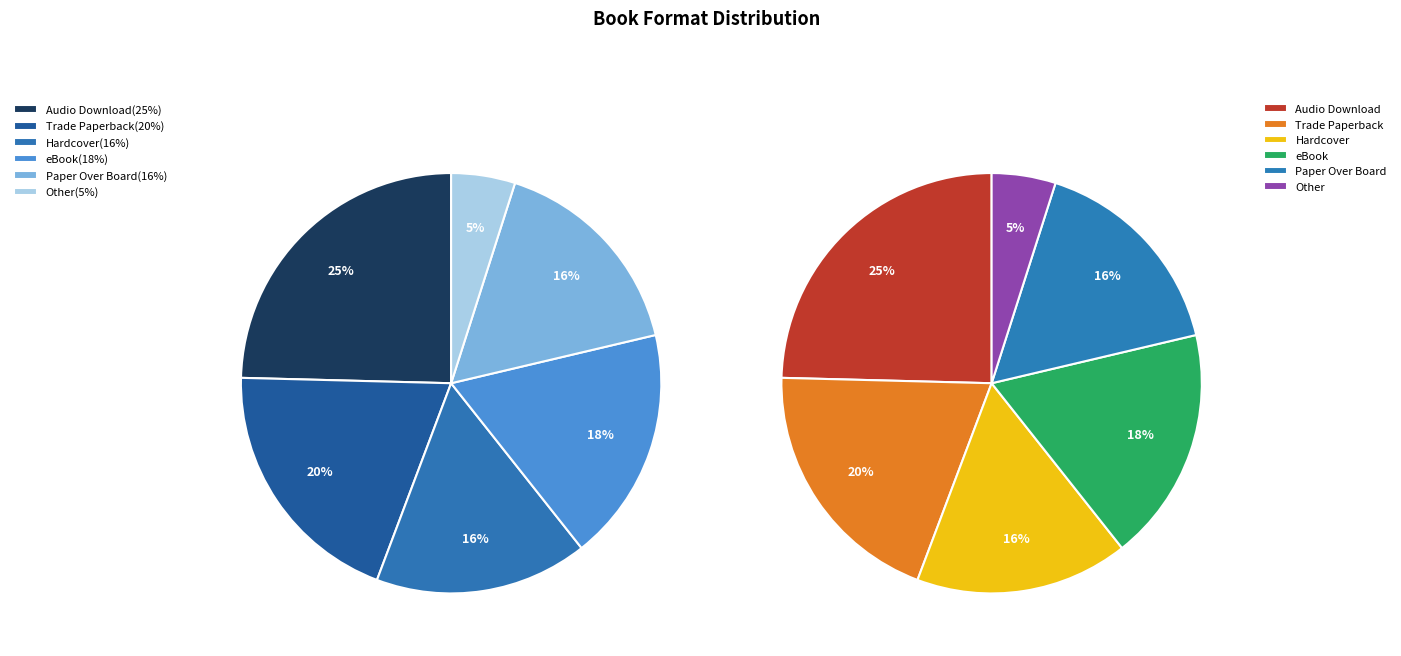

To the nearest percent, what is the difference between the Paper Over Board and Other slice percentages?

11%